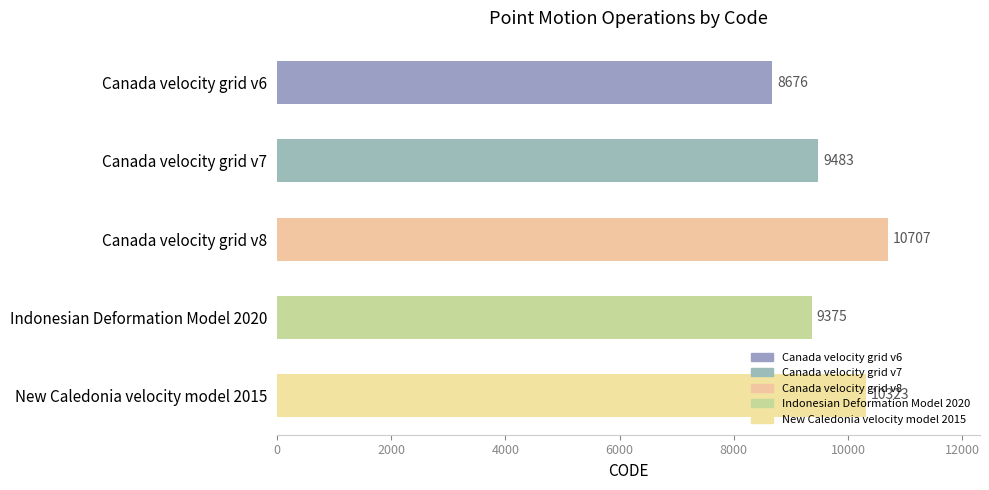

What is the change in value from Canada velocity grid v6 to Indonesian Deformation Model 2020?

+699